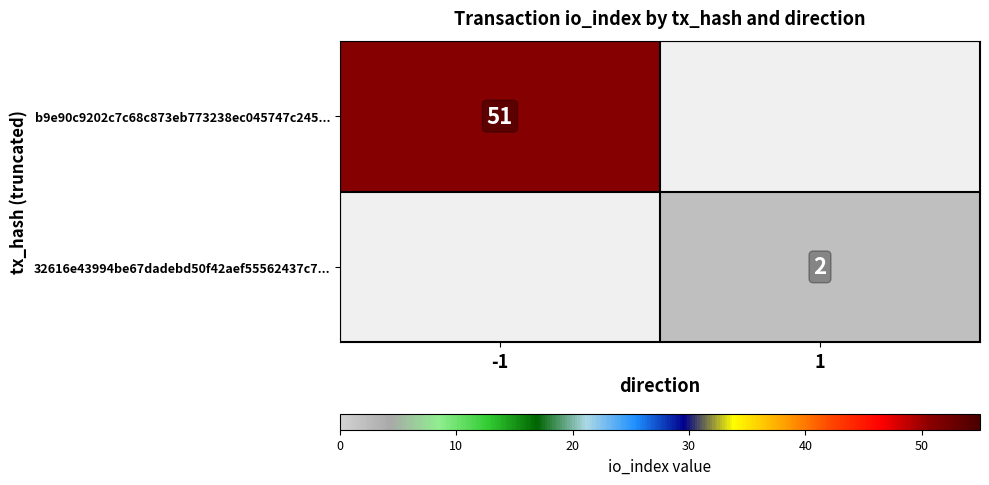

Is the value of b9e90c9202c7c68c873eb773238ec045747c245... at -1 greater than the value of 32616e43994be67dadebd50f42aef55562437c7... at 1?

Yes